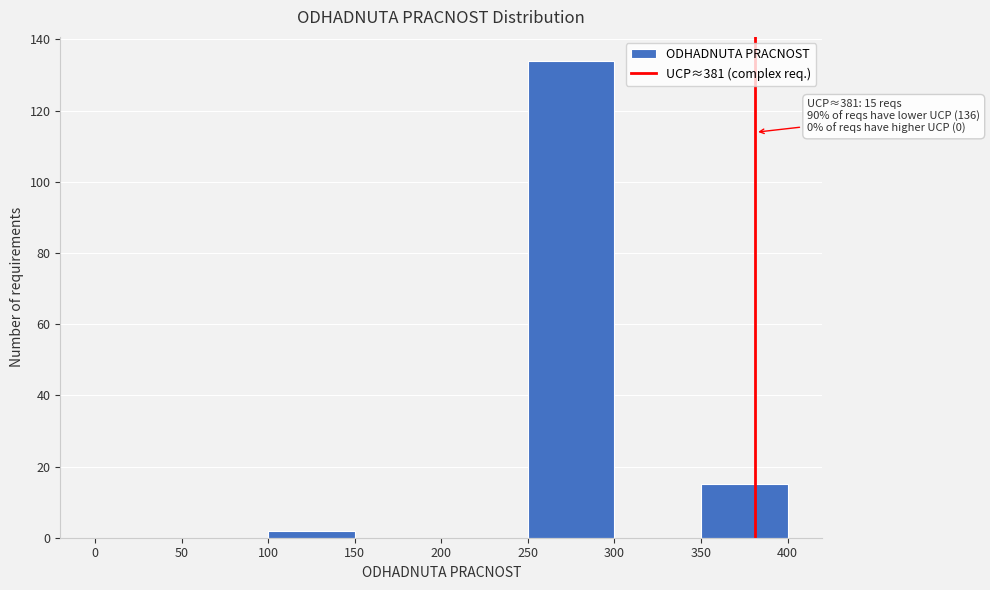

Over which range of the x-axis is the bar tallest?

250 to 300